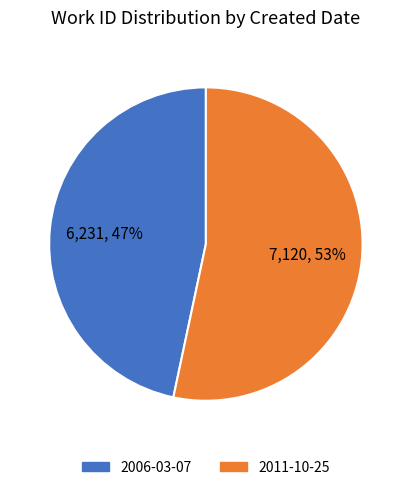

Do 2011-10-25 and 2006-03-07 together represent more than half of the pie?

Yes